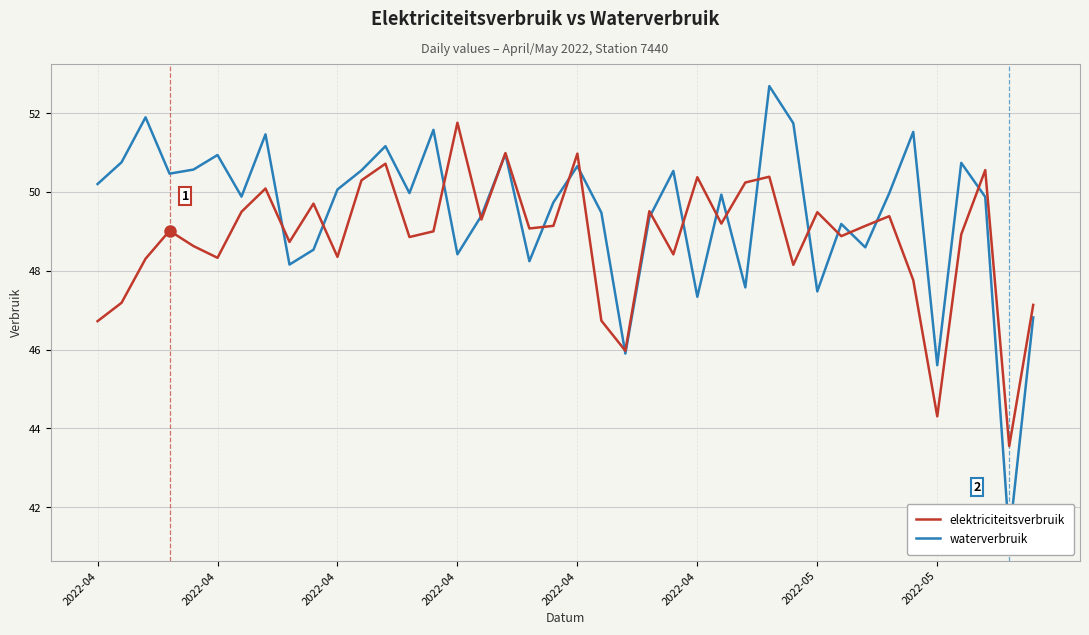

What is the label of the 11th point from the right?

29